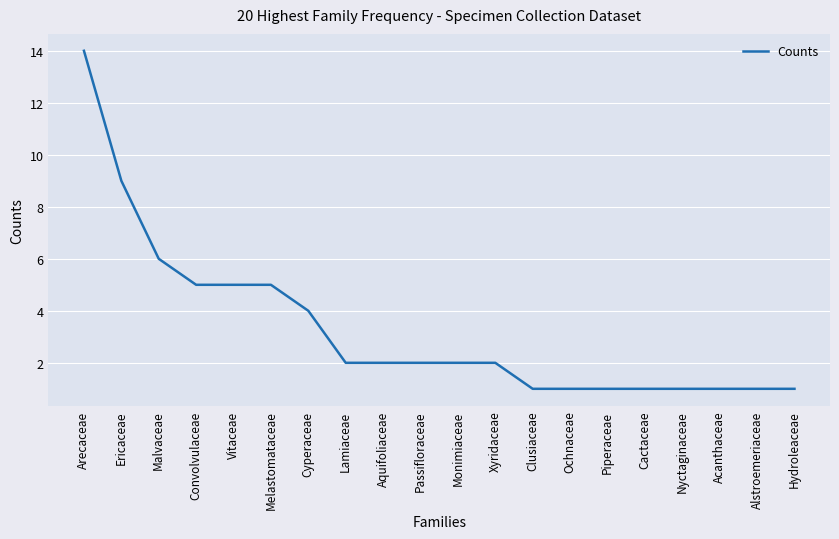

Where is the data nearest to the value 7?

Malvaceae